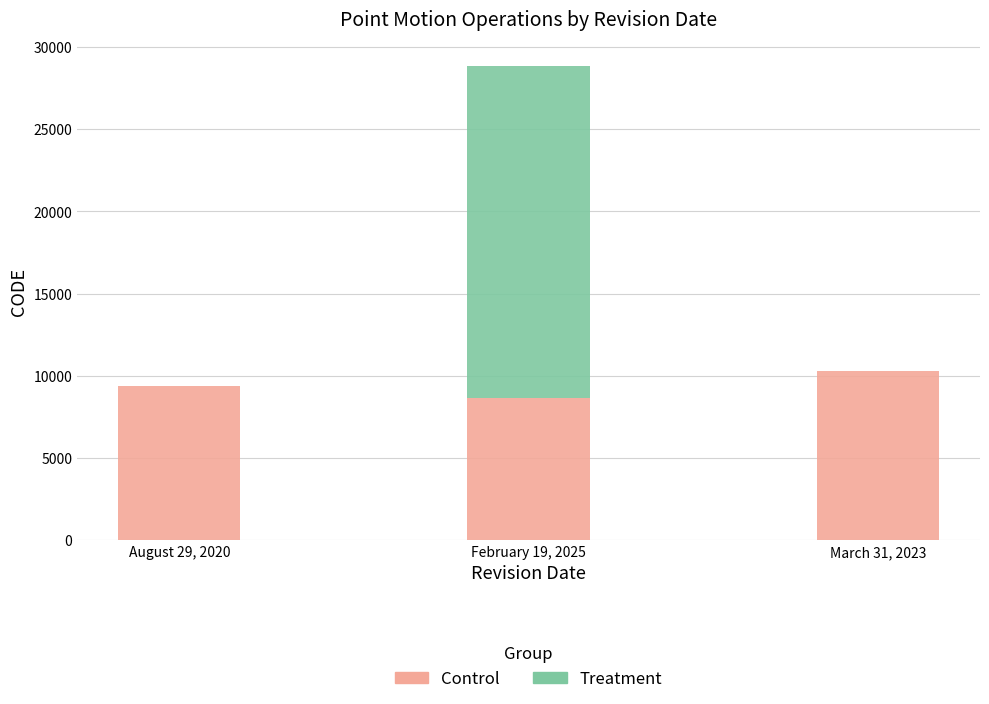

The Control series shows 3294 at March 31, 2023. True or false?

False